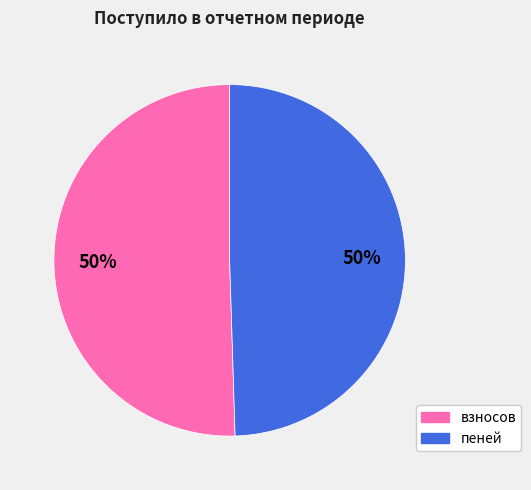

How many segments does this pie chart have?

2